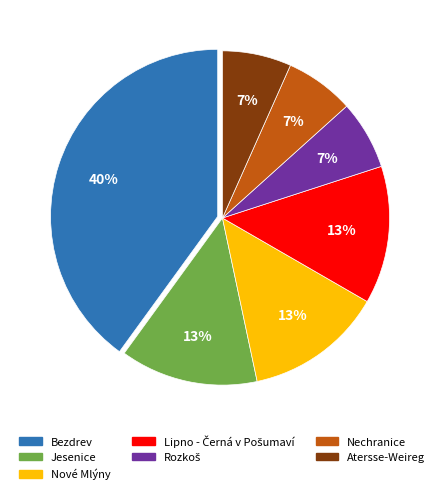

To the nearest percent, what percentage of the pie is Bezdrev?

40%